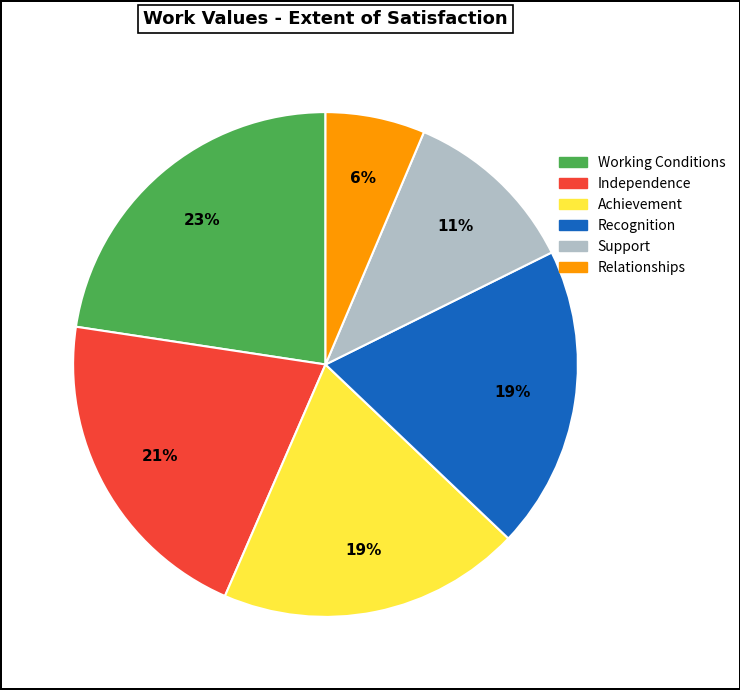

Count the number of slices in the pie.

6